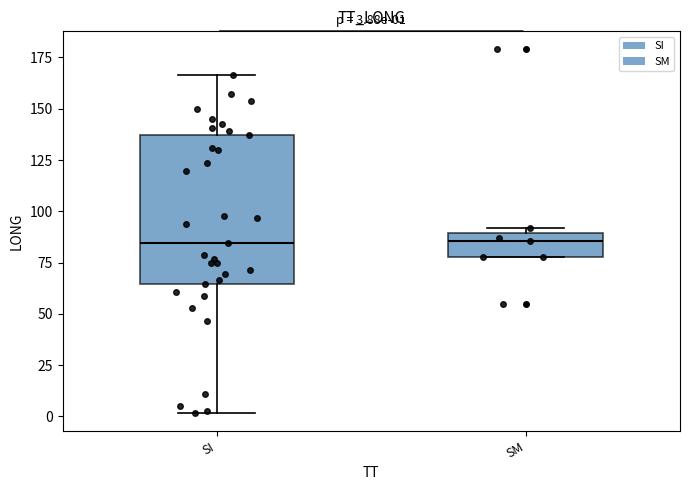

Comparing the boxes themselves (not the whiskers), which one is the tallest?

SI